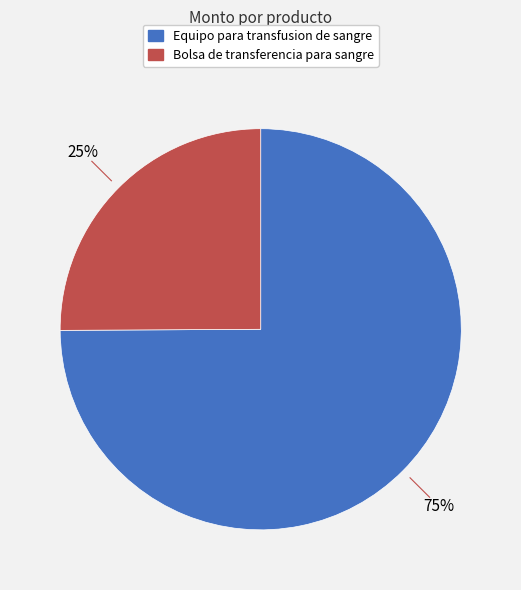

Rank the categories by value from highest to lowest.

Equipo para transfusion de sangre, Bolsa de transferencia para sangre